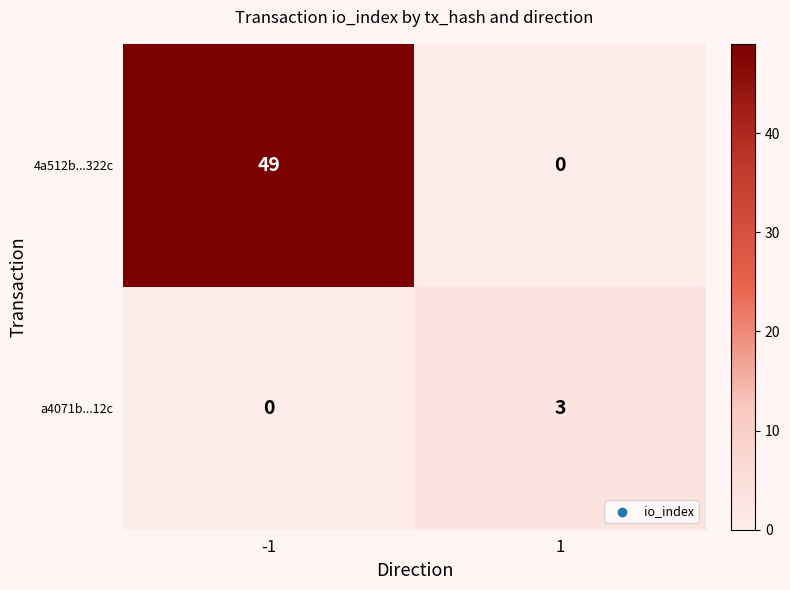

Reading left to right, what are all the values shown in this chart?

4a512b...322c: -1=49	1=0
a4071b...12c: -1=0	1=3